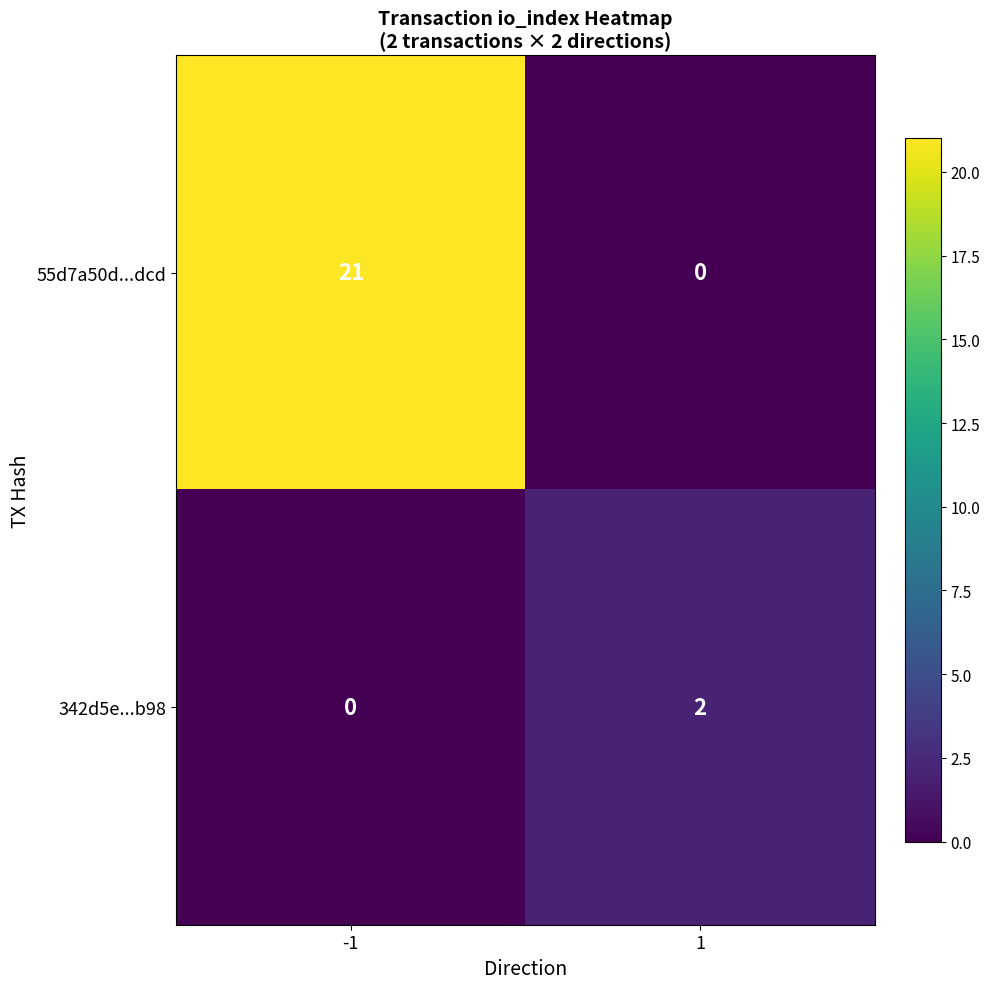

What is the difference between the 55d7a50d...dcd values at -1 and 1?

21